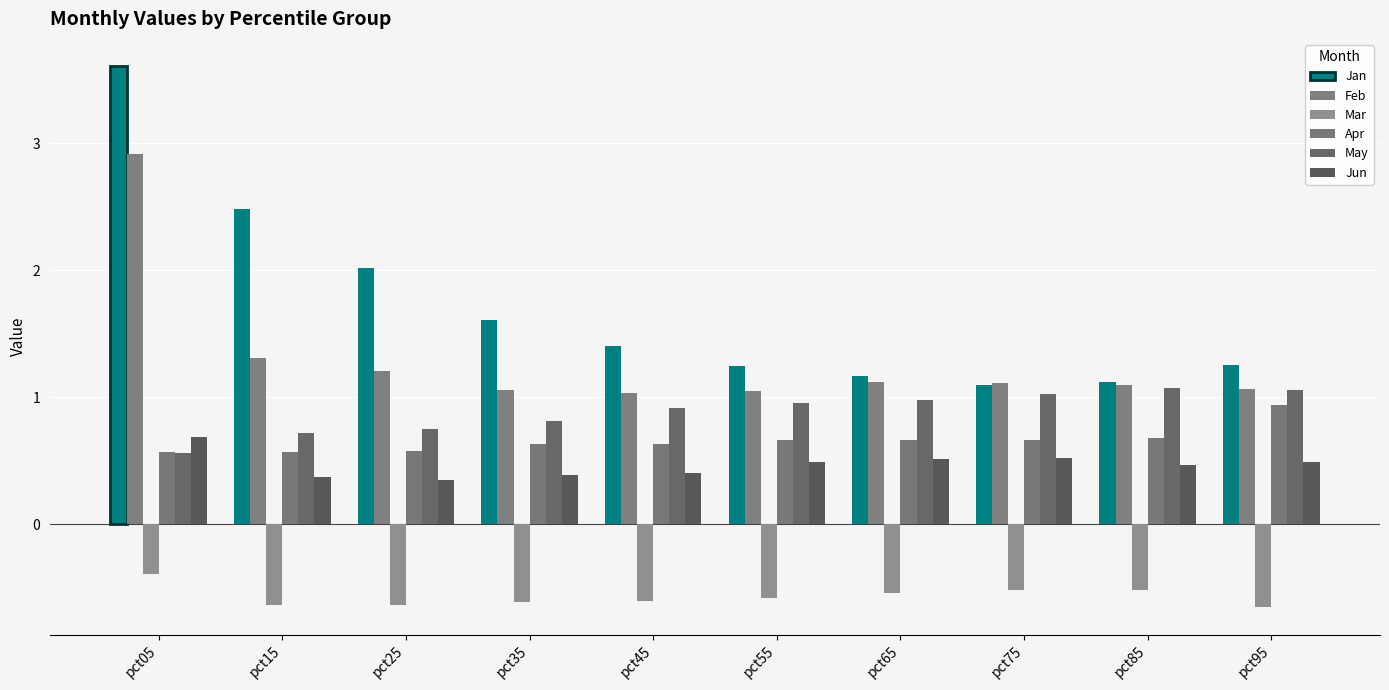

Which series changed the most between pct05 and pct65?

Jan